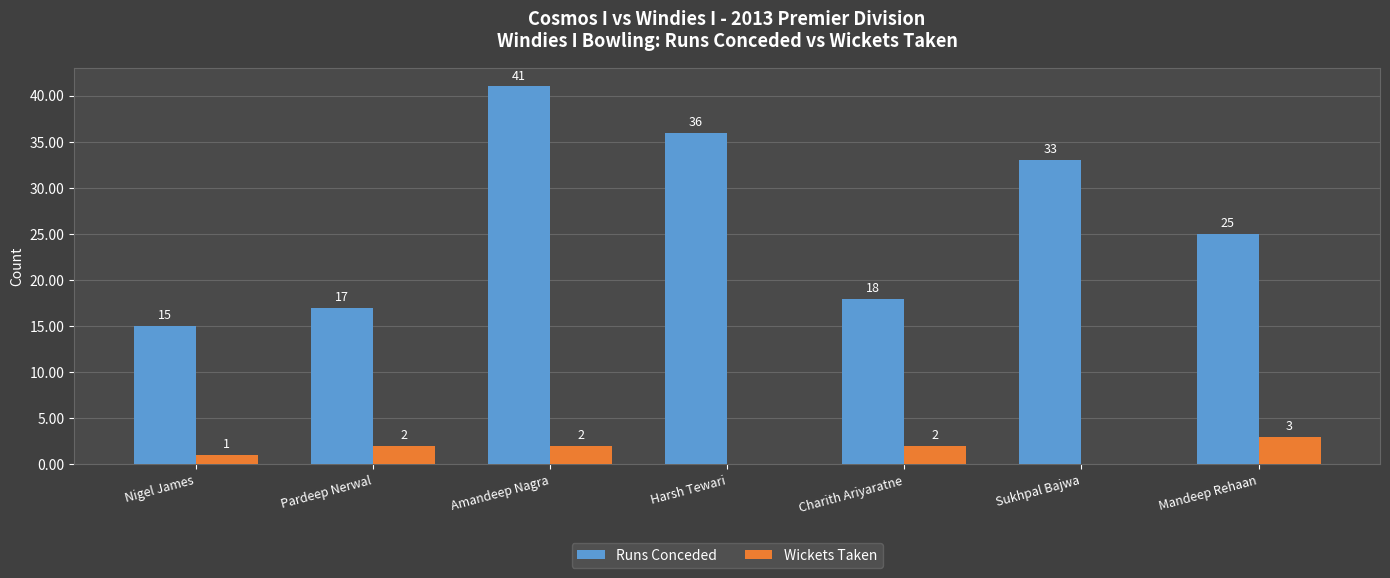

What are all the series names shown in the legend?

Runs Conceded, Wickets Taken